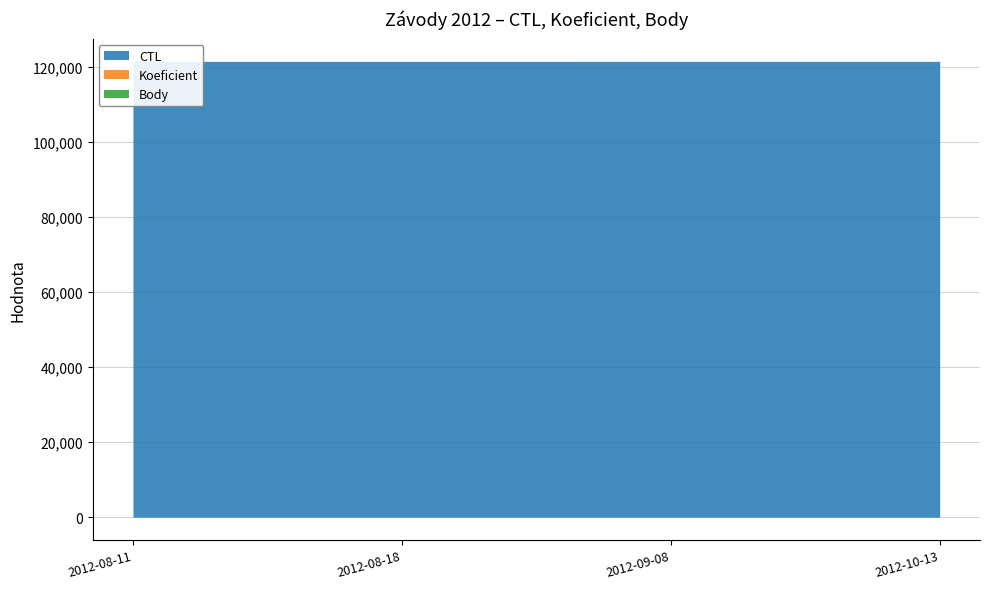

Reading left to right, transcribe all the data shown in this chart.

CTL: 121412.0	121413.0	121419.0	121417.0
Koeficient: 2.0	2.0	1.0	2.0
Body: 3.0	3.0	1.5	3.0